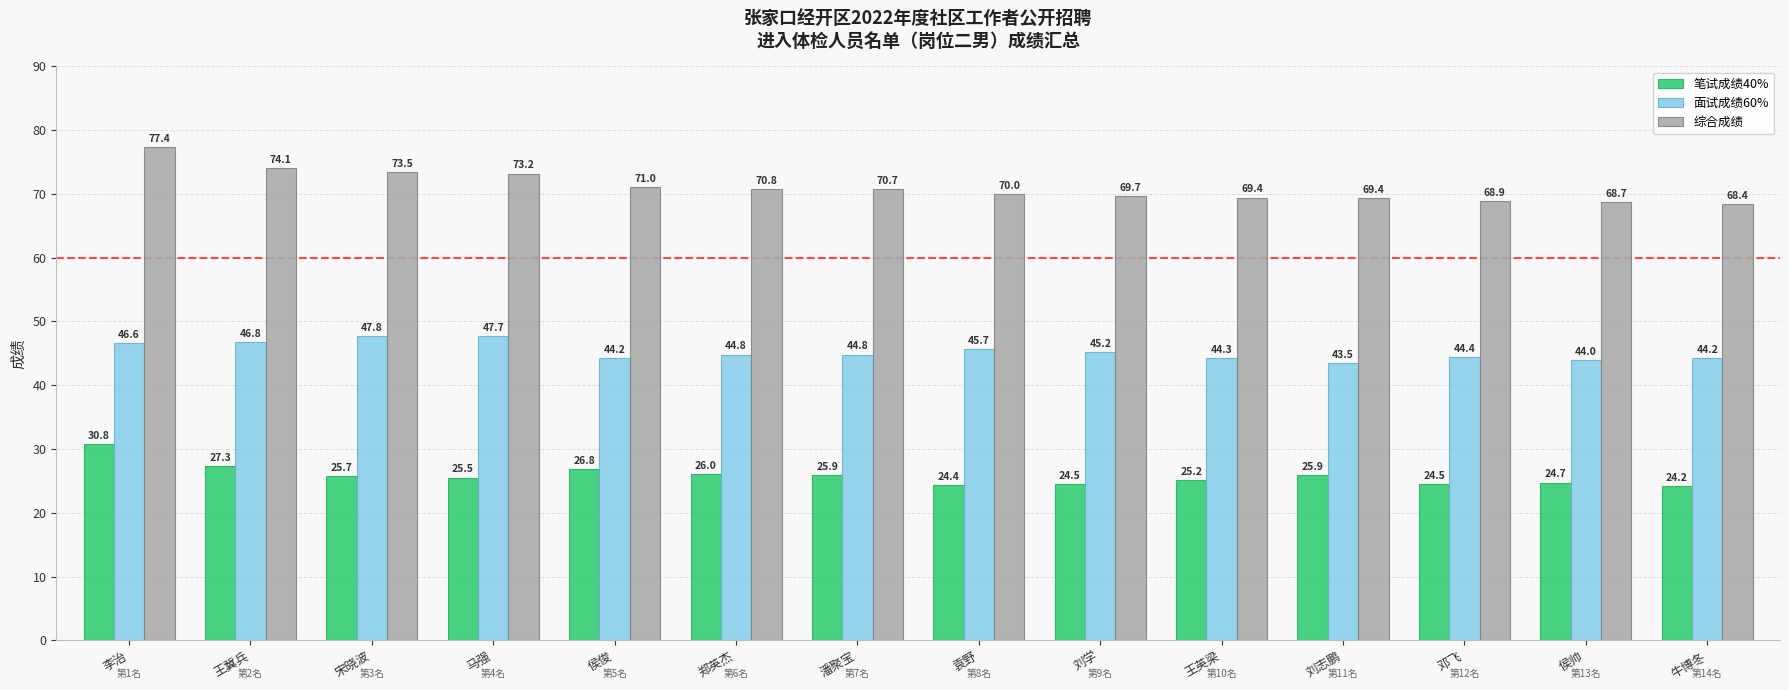

Which series changed the most between 袁野 and 牛博冬?

综合成绩